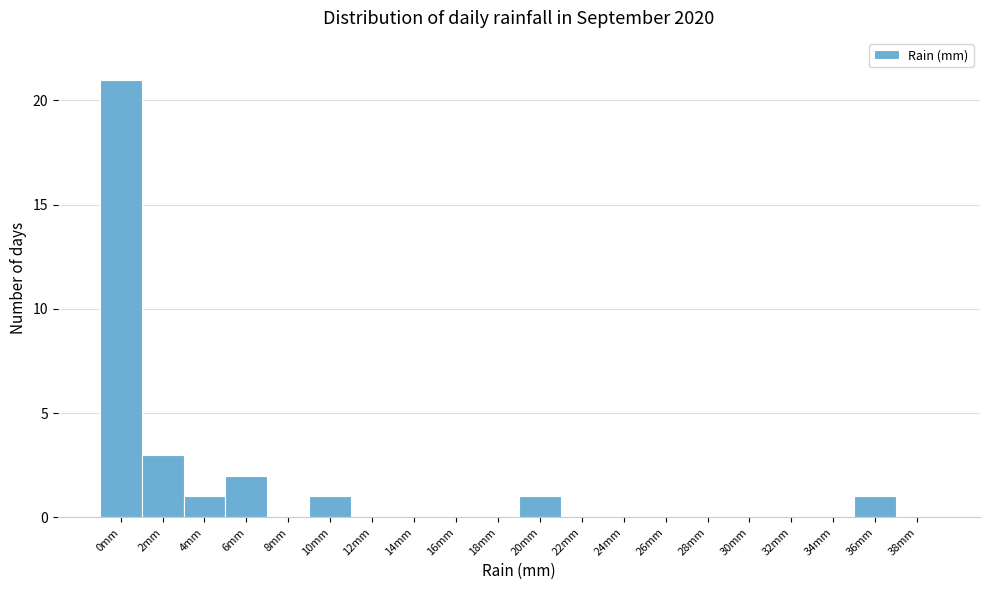

Reading right to left, what are all the values shown in this chart?

38mm=0	36mm=1	34mm=0	32mm=0	30mm=0	28mm=0	26mm=0	24mm=0	22mm=0	20mm=1	18mm=0	16mm=0	14mm=0	12mm=0	10mm=1	8mm=0	6mm=2	4mm=1	2mm=3	0mm=21